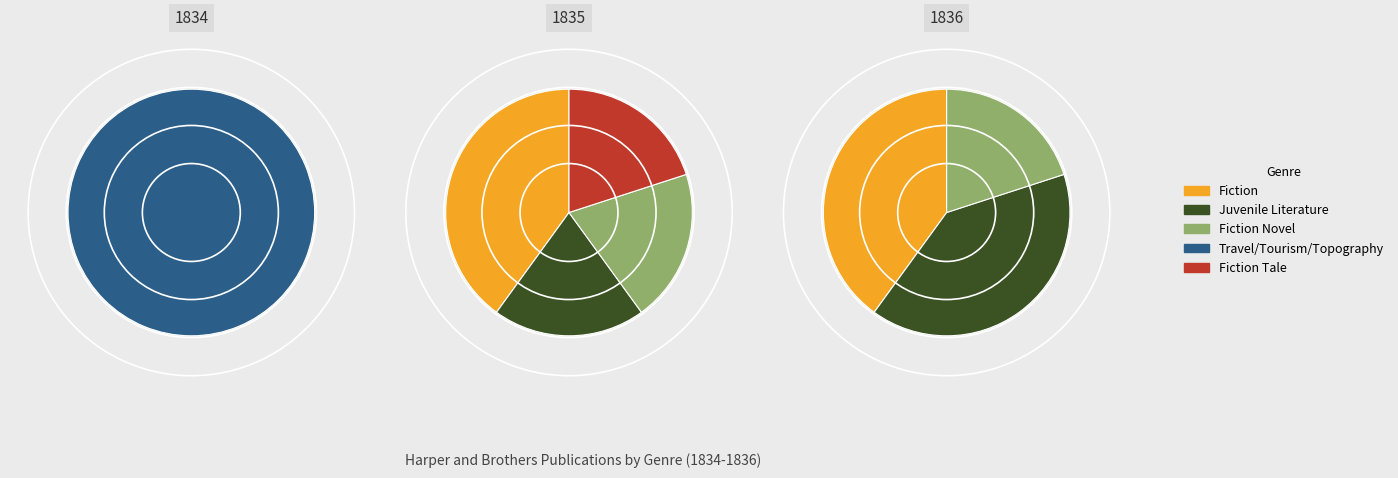

To the nearest percent, what percentage of the pie is Travel/Tourism/Topography?

9%